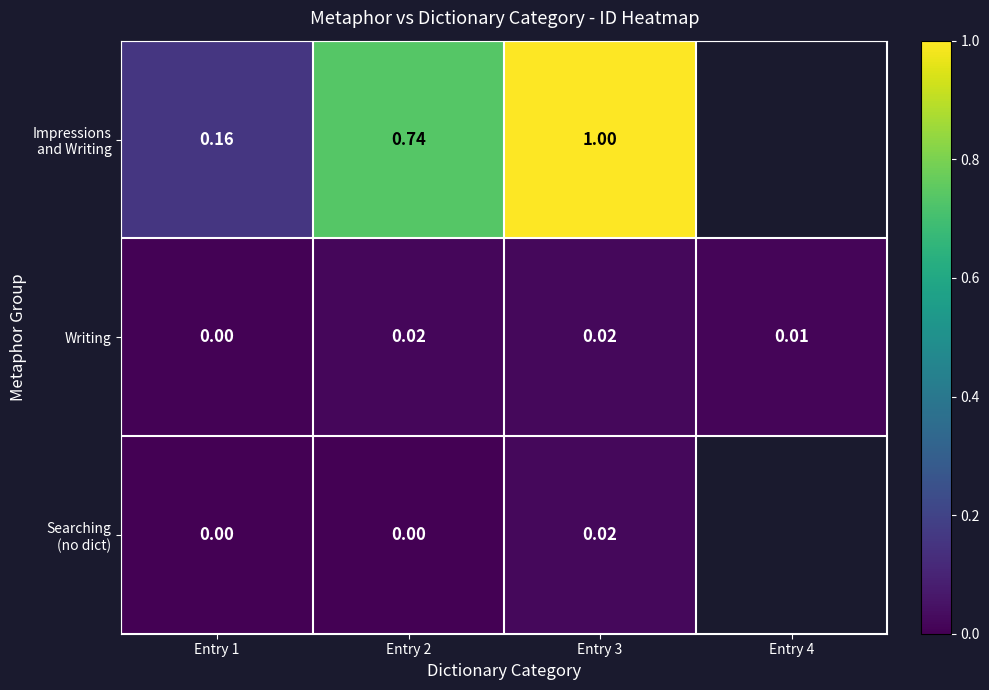

How many values in Writing are above zero?

3